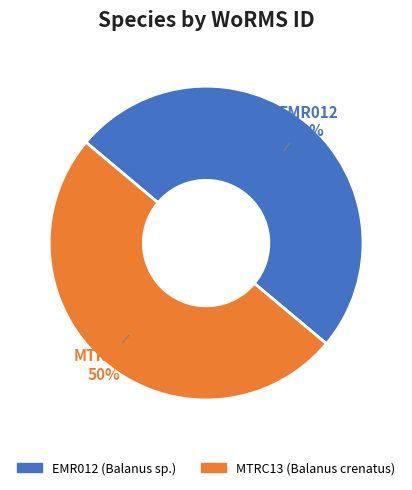

Do EMR012 and MTRC13 together represent more than half of the pie?

Yes